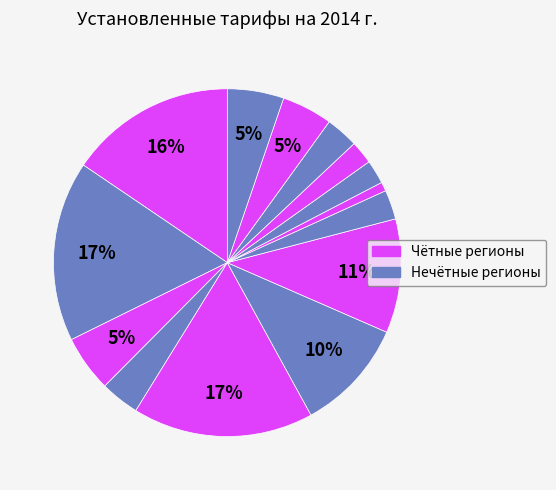

Is there any slice that represents more than half of the pie?

No